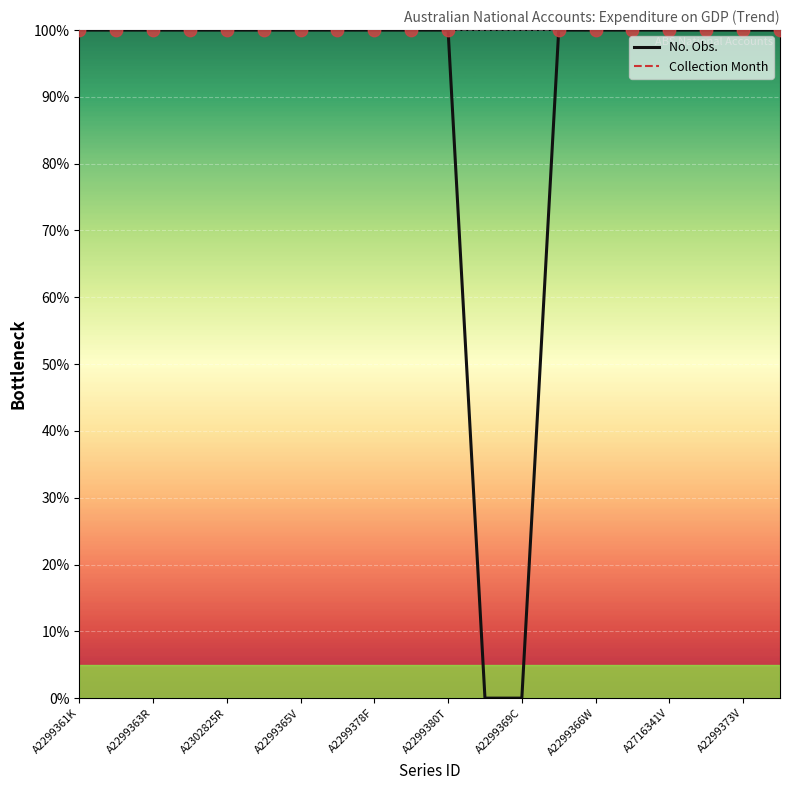

Which series has the widest spread of Y values?

No. Obs.